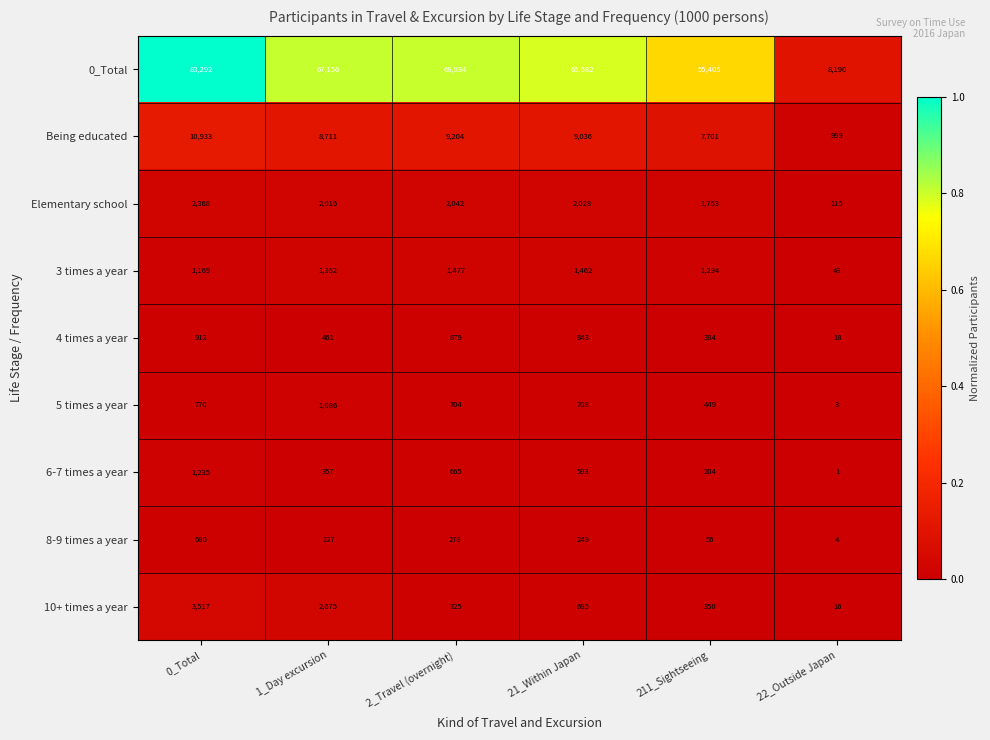

Which label corresponds to the smallest value in the chart?

22_Outside Japan